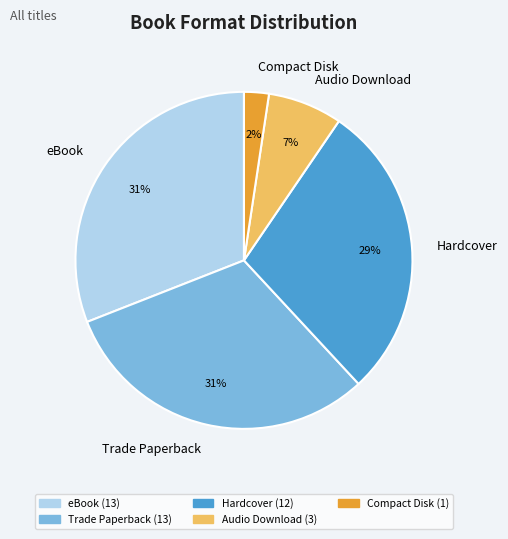

Is there any slice that represents more than half of the pie?

No